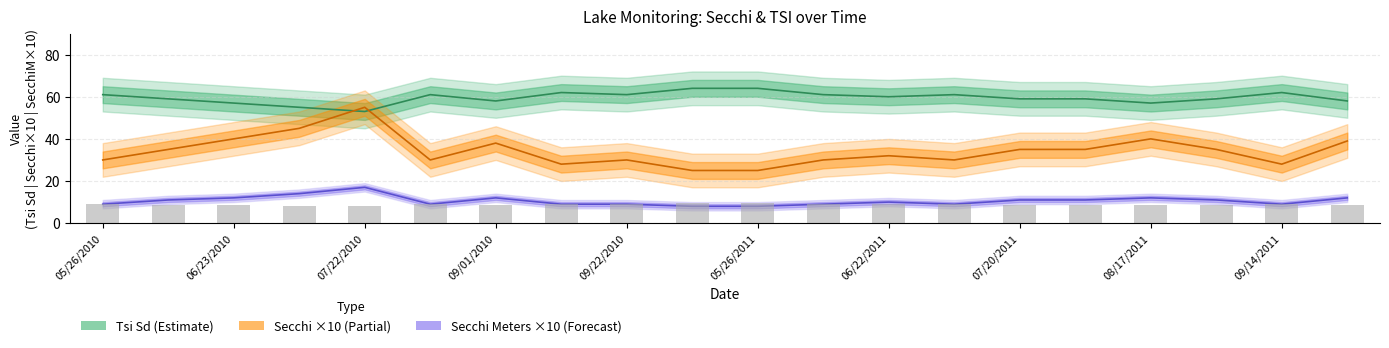

The value of Tsi Sd at 08/03/2011 is 59. True or false?

True